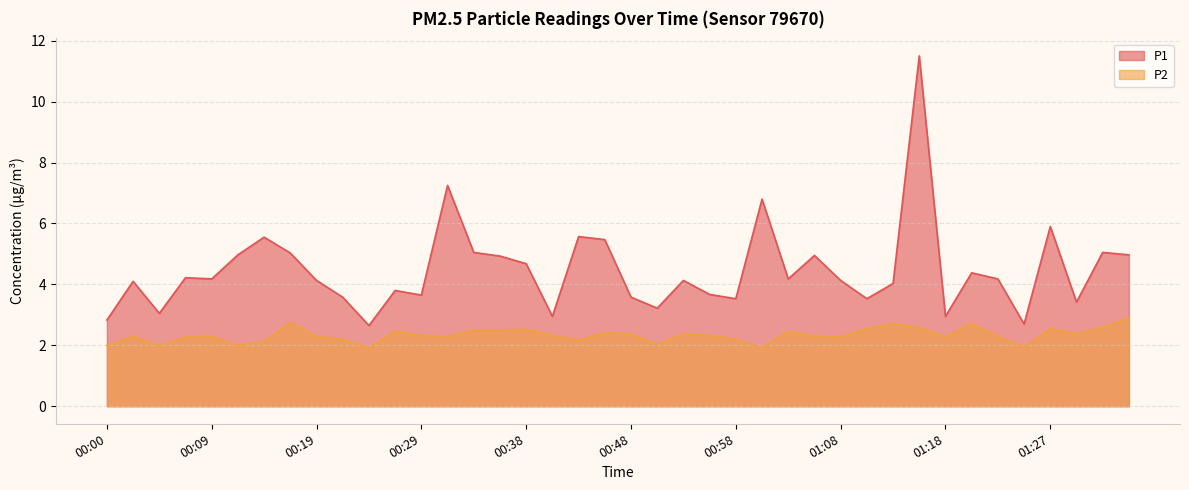

Count the number of data series in this chart.

2